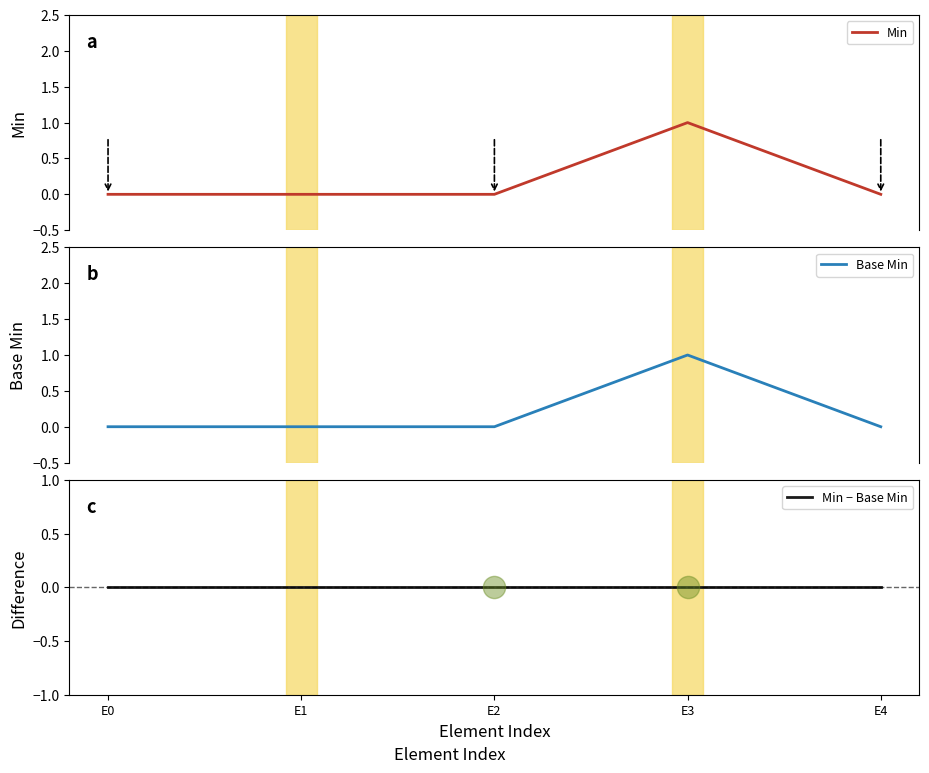

At which label is Base Min closest to 0?

E0